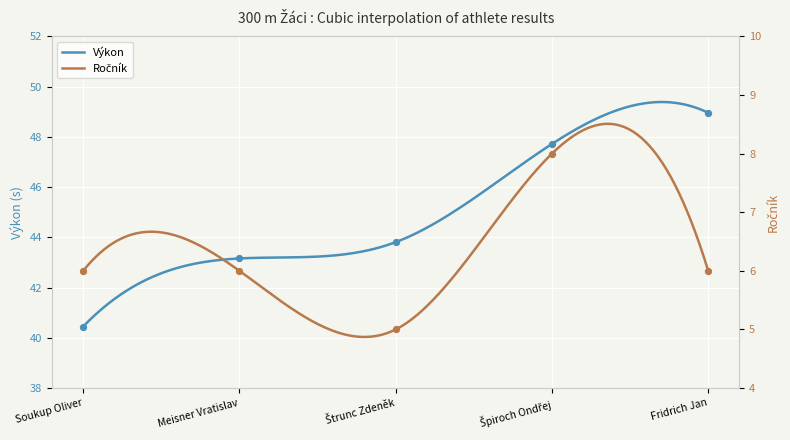

At how many categories does at least one series exceed 6?

5